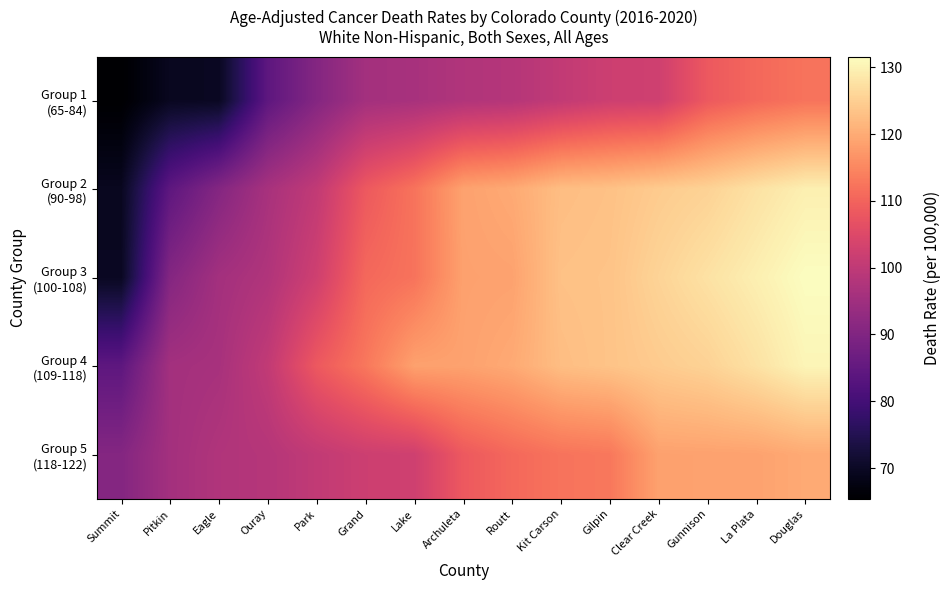

Which category has the lowest value across all series?

Summit